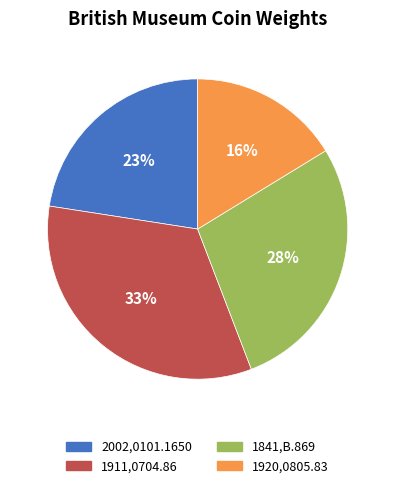

Approximately how many times larger is the value at 1920,0805.83 compared to 1841,B.869?

0.6